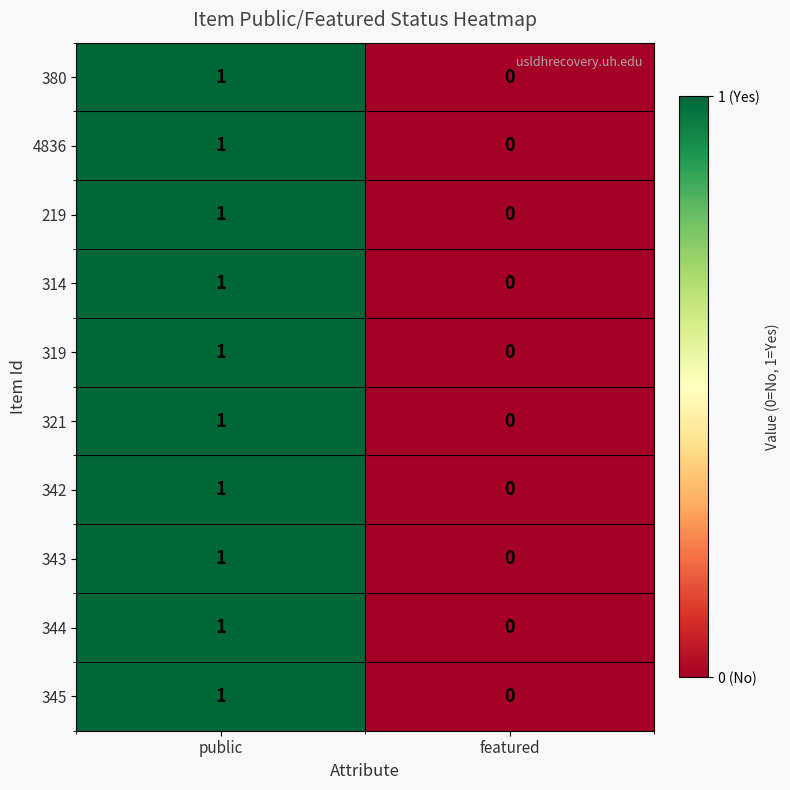

Reading right to left, list all the values displayed in this chart.

380: 0	1
4836: 0	1
219: 0	1
314: 0	1
319: 0	1
321: 0	1
342: 0	1
343: 0	1
344: 0	1
345: 0	1